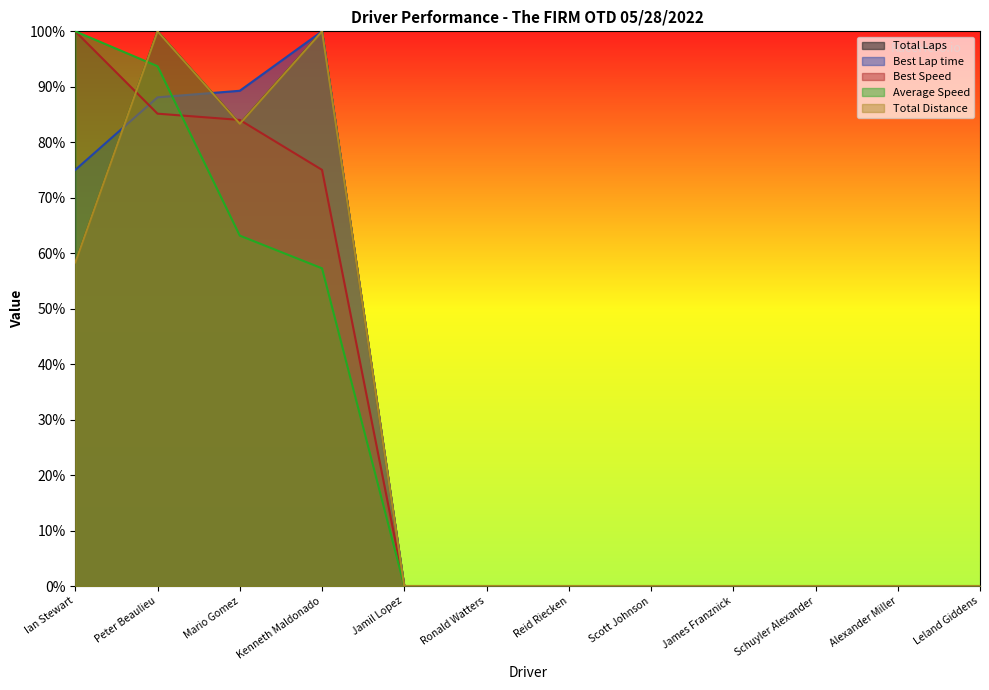

What is the maximum value shown in the chart?

100.0